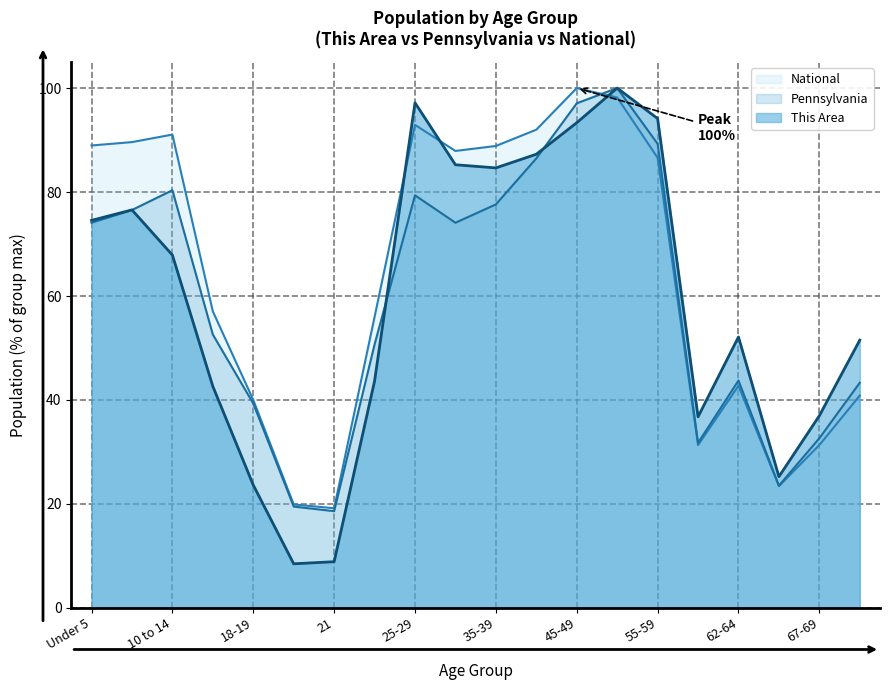

Reading left to right, transcribe all the data shown in this chart.

This Area: Under 5=74.5	5 to 9=76.6	10 to 14=67.9	15 to 17=42.6	18-19=23.6	20=8.5	21=8.9	22-24=43.6	25-29=97.2	30-34=85.3	35-39=84.6	40-44=87.3	45-49=93.3	50-54=100.0	55-59=94.1	60-61=36.8	62-64=52.1	65-66=25.3	67-69=37.0	70-74=51.5
Pennsylvania: Under 5=74.1	5 to 9=76.5	10 to 14=80.3	15 to 17=52.6	18-19=39.3	20=19.5	21=18.6	22-24=50.7	25-29=79.4	30-34=74.1	35-39=77.6	40-44=86.5	45-49=97.1	50-54=100.0	55-59=89.3	60-61=31.7	62-64=43.7	65-66=23.5	67-69=32.6	70-74=43.3
National: Under 5=89.0	5 to 9=89.6	10 to 14=91.1	15 to 17=57.0	18-19=40.0	20=19.9	21=19.2	22-24=56.0	25-29=92.9	30-34=87.9	35-39=88.9	40-44=92.0	45-49=100.0	50-54=98.2	55-59=86.6	60-61=31.3	62-64=42.7	65-66=23.4	67-69=31.3	70-74=40.9